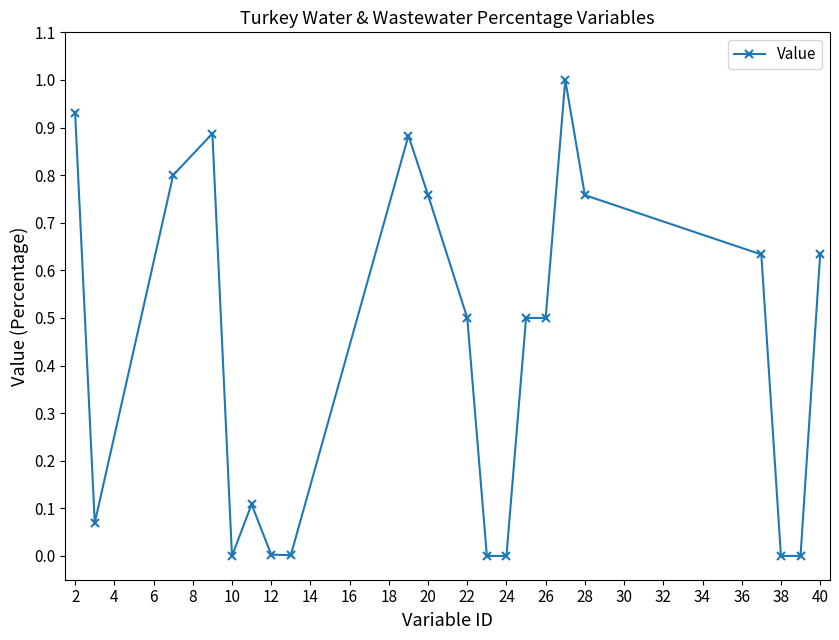

What is the greatest value displayed?

1.0